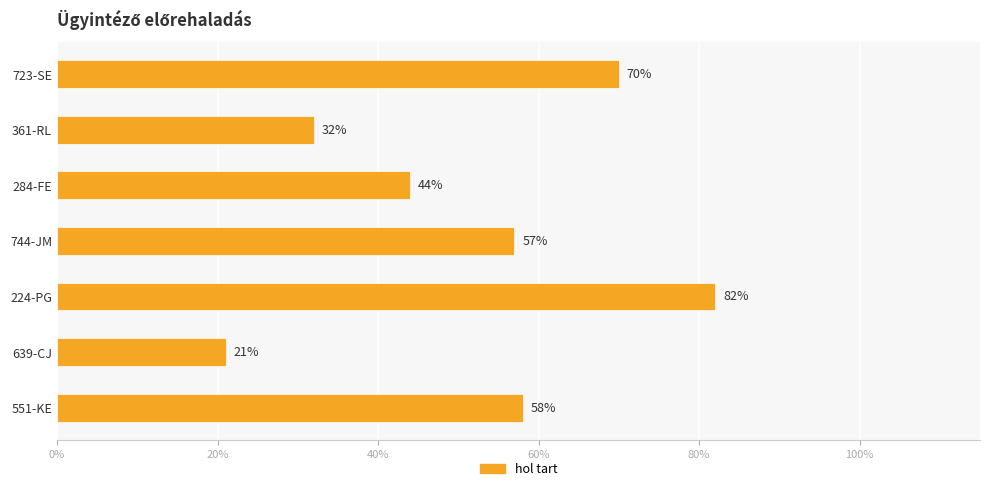

Are the bars horizontal?

Yes